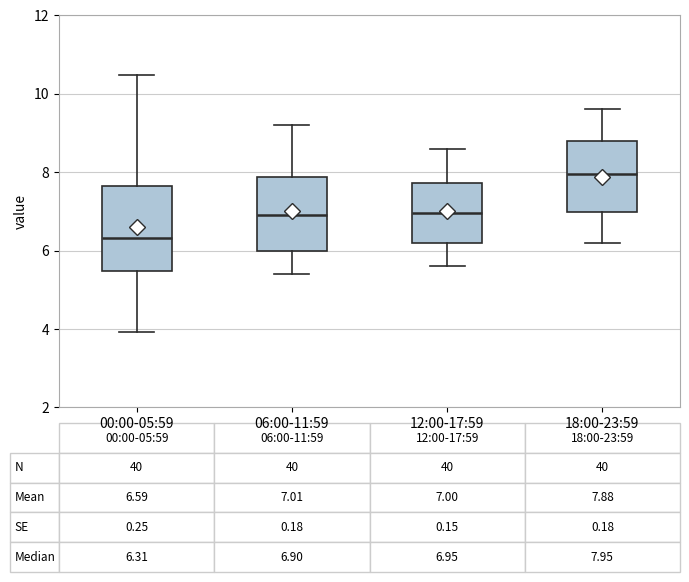

Comparing the boxes themselves (not the whiskers), which one is the tallest?

00:00-05:59